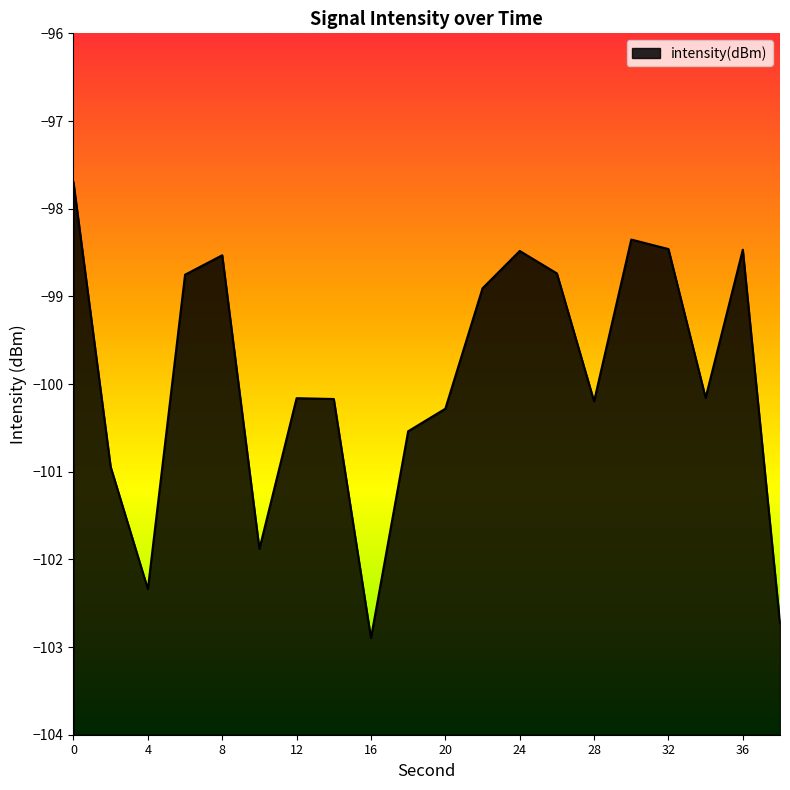

The value at 30 is -98.4. True or false?

True